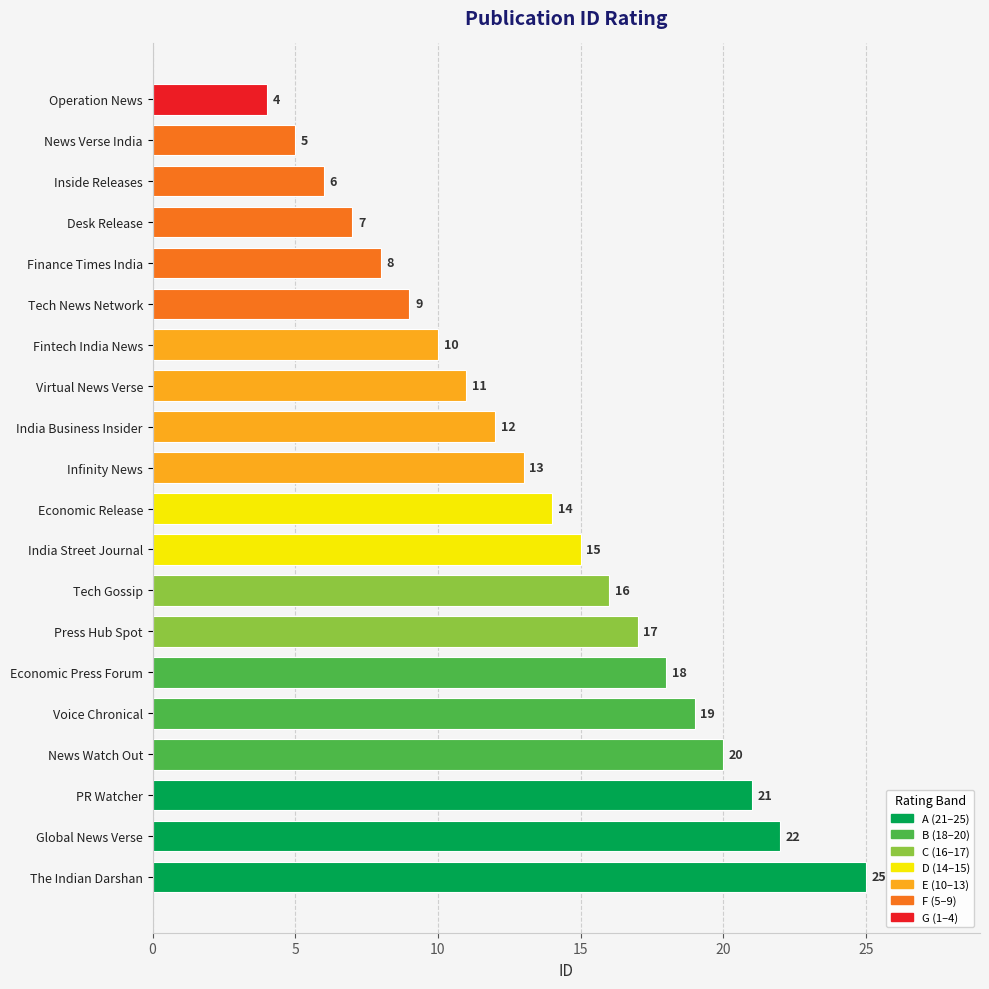

Reading top to bottom, transcribe all the data shown in this chart.

4	5	6	7	8	9	10	11	12	13	14	15	16	17	18	19	20	21	22	25